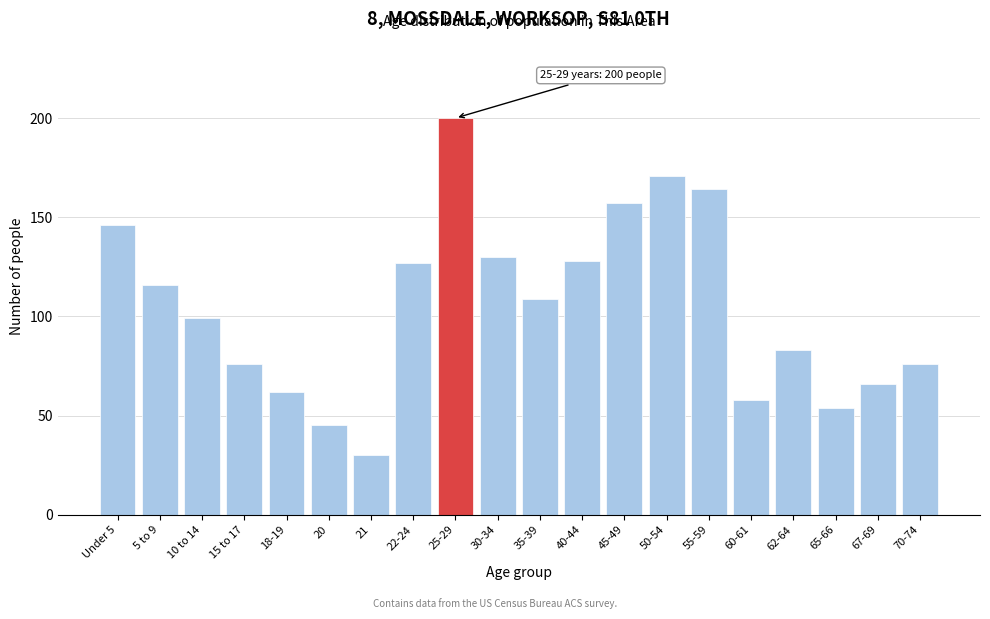

Reading left to right, extract all data points from this chart.

146	116	99	76	62	45	30	127	200	130	109	128	157	171	164	58	83	54	66	76